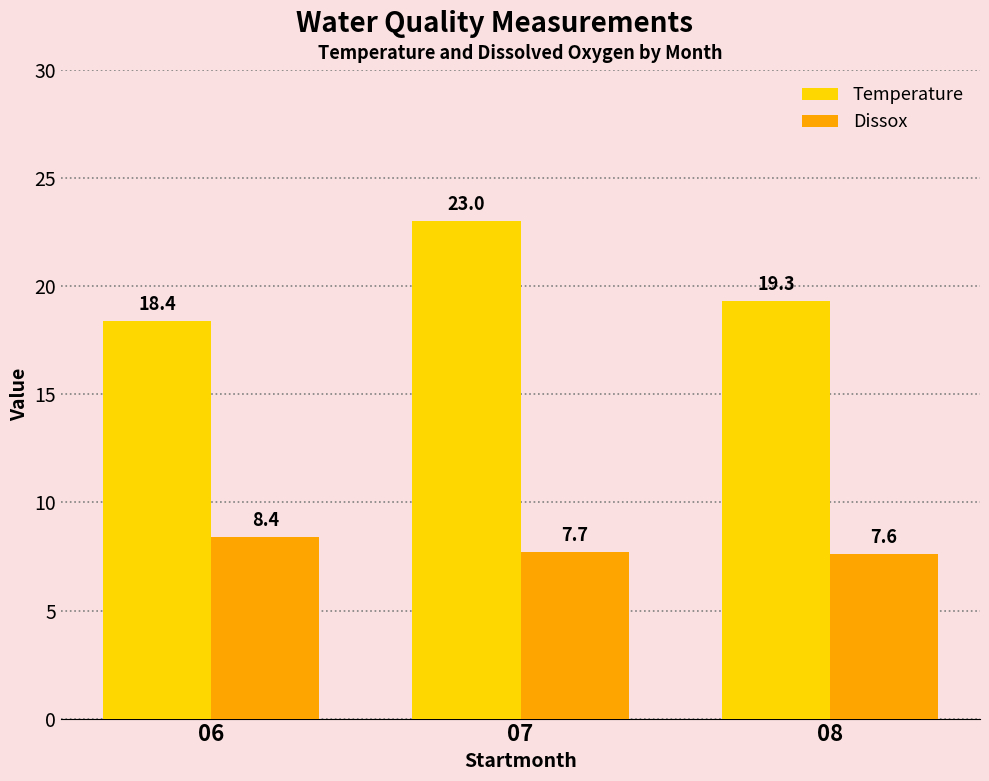

What is the difference between the maximum and minimum values in the Dissox series?

0.8